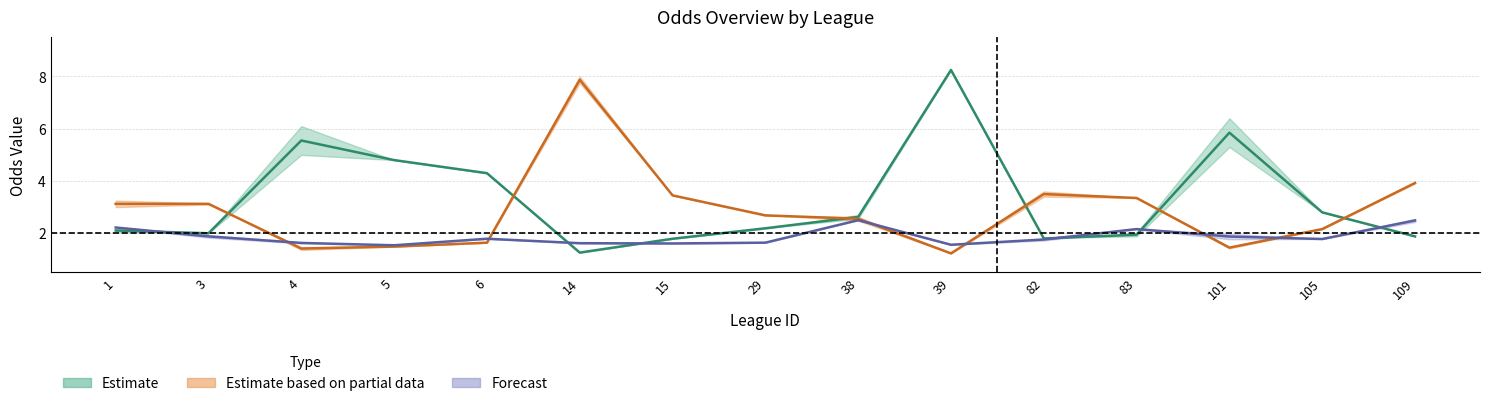

Rank the categories by last_home value from highest to lowest.

39, 101, 4, 5, 6, 105, 38, 29, 1, 3, 83, 109, 82, 15, 14